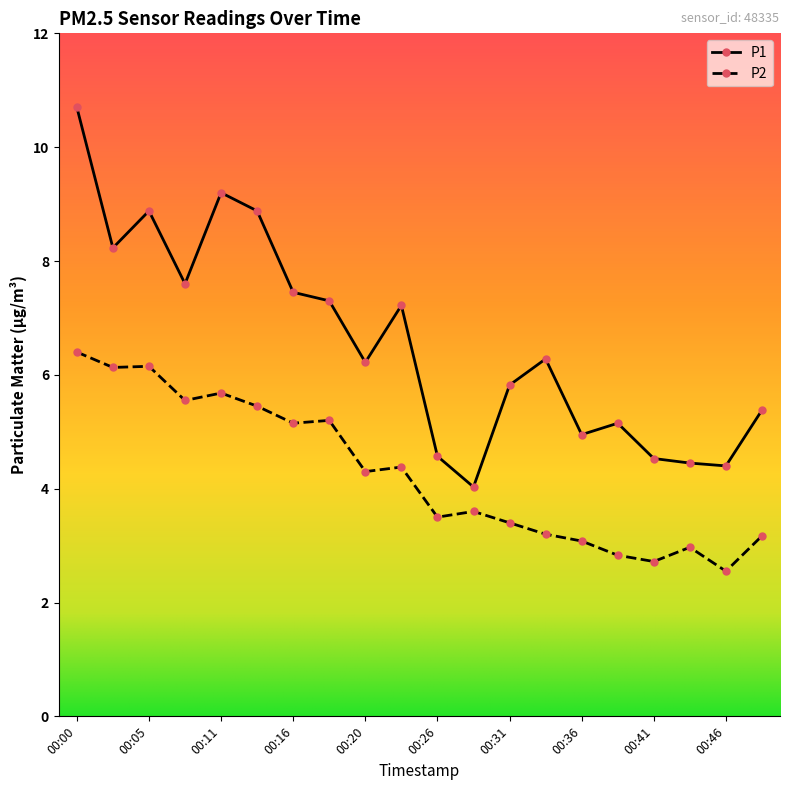

Which series has the widest spread of values?

P1